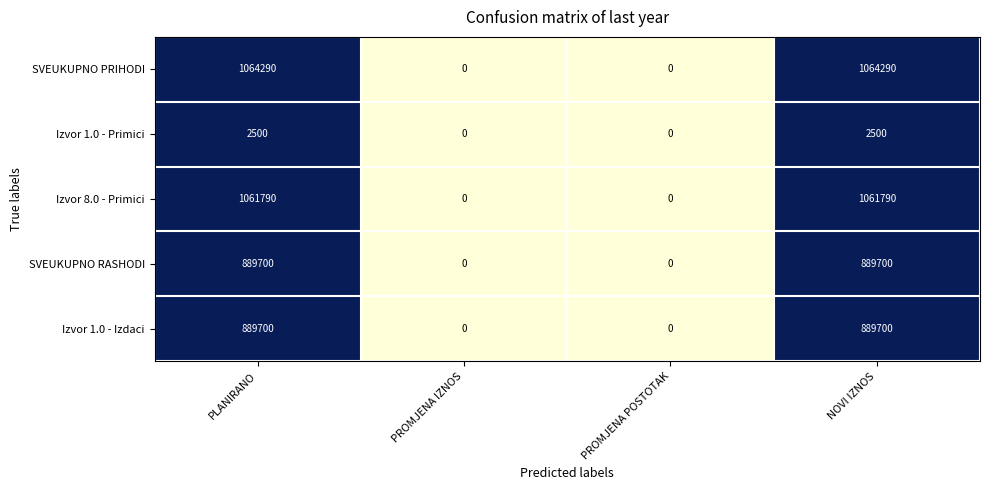

What is the maximum value shown in the chart?

1064290